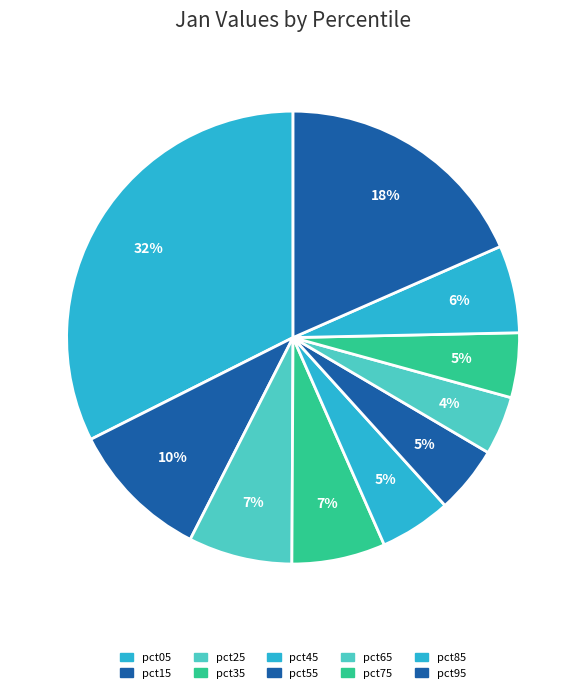

Which slice is the largest?

pct05